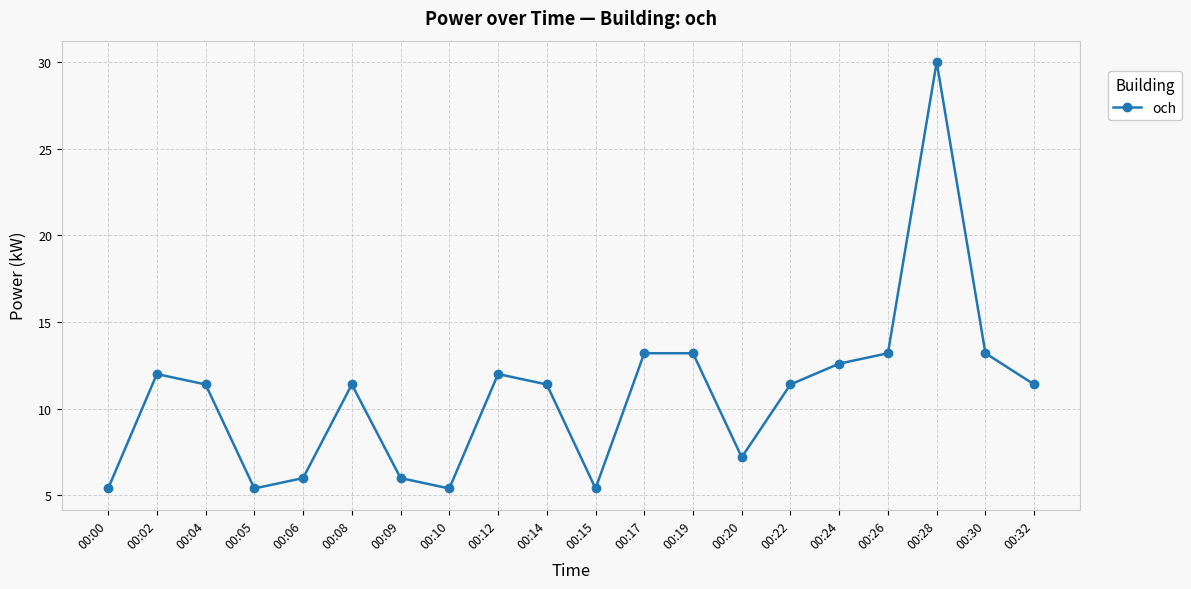

Does the chart have visible grid lines?

Yes